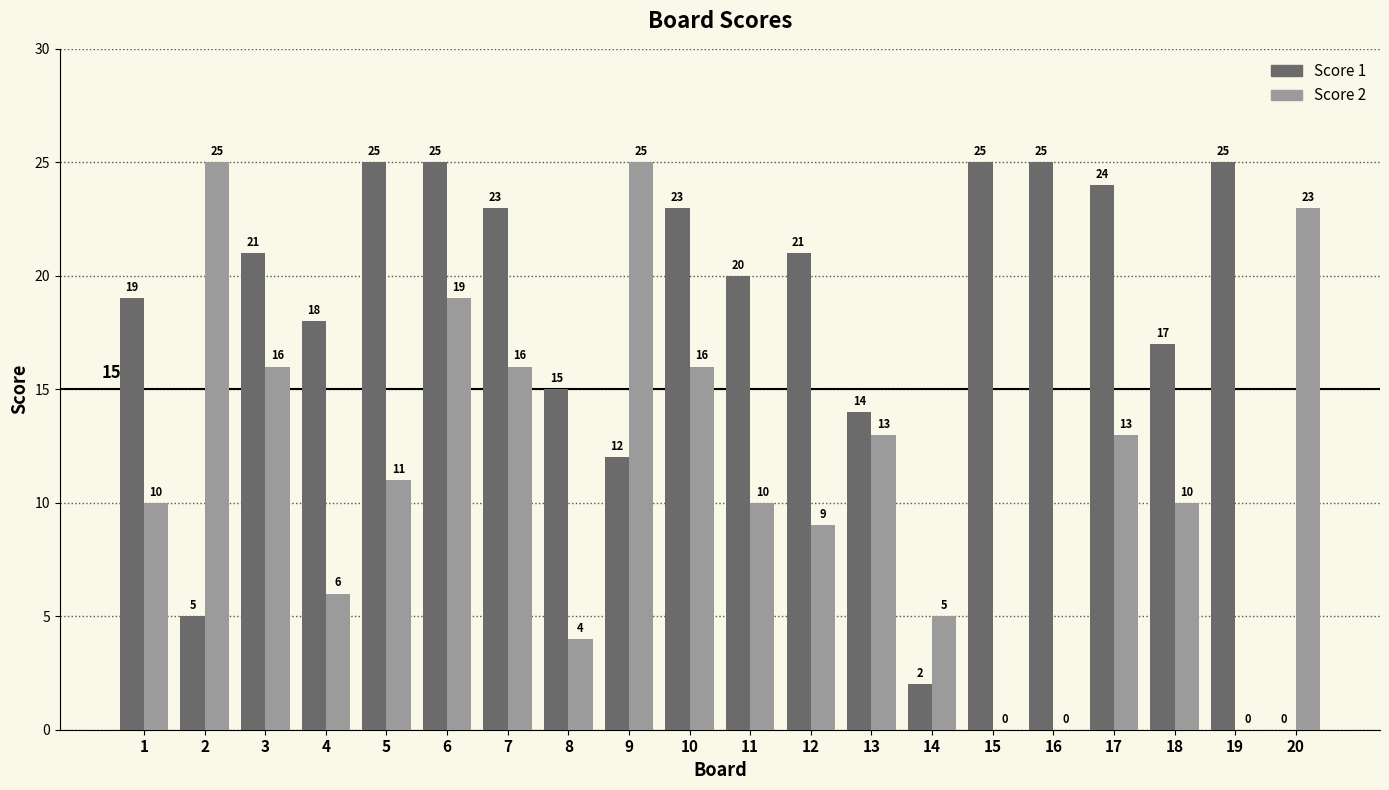

What is the highest value of the Score 2 series?

25